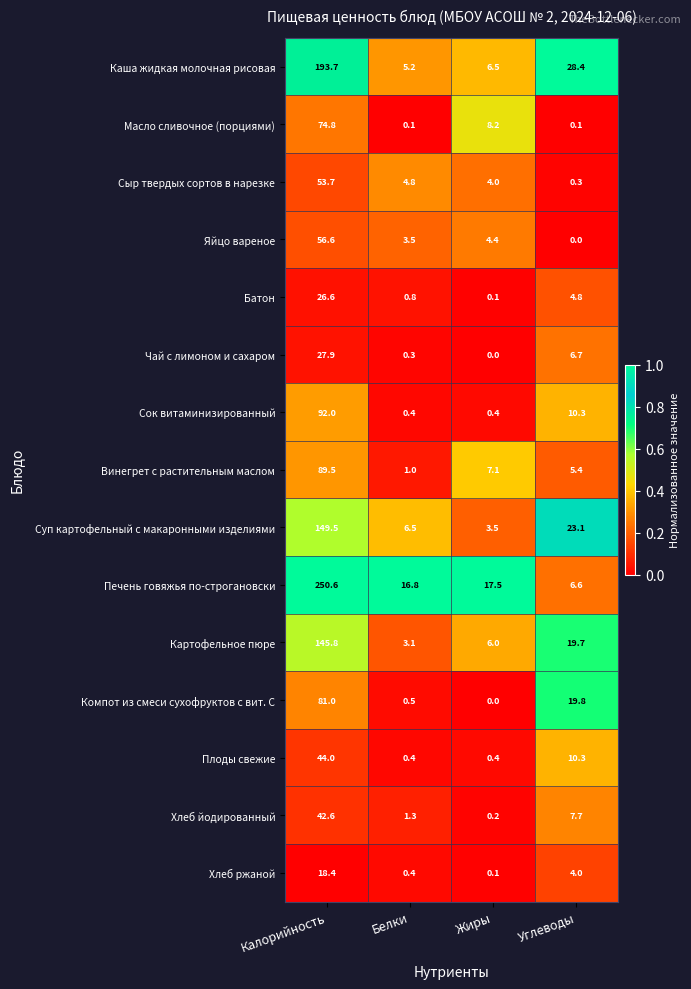

What is the sum of the Масло сливочное (порциями) values at Жиры and Белки?

8.3